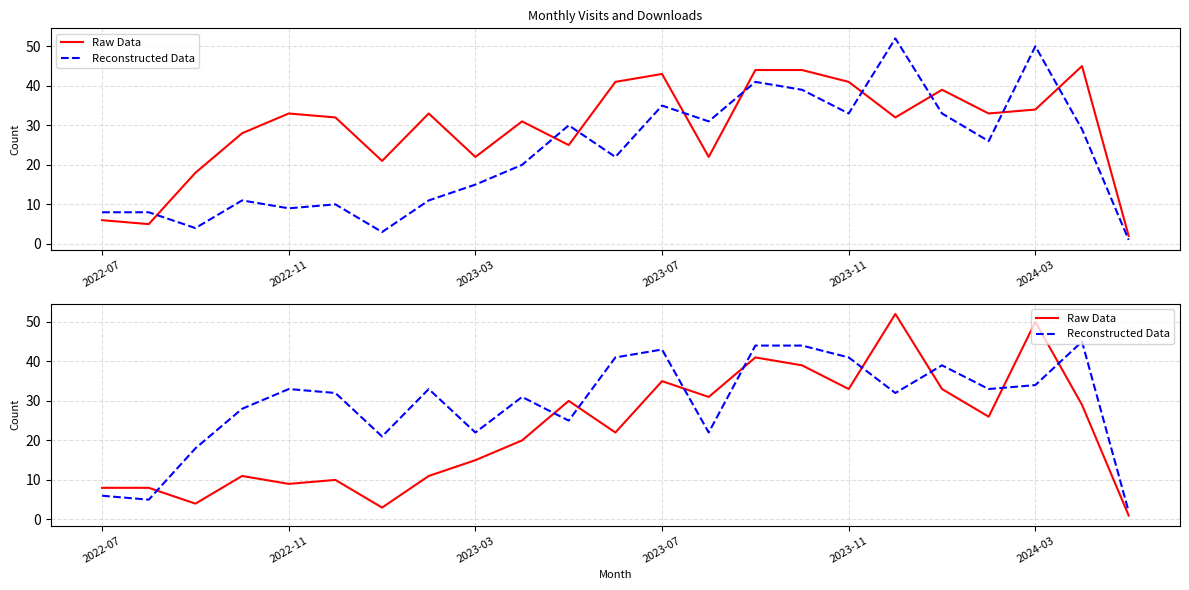

How many values in the Reconstructed Data series are below 32?

10